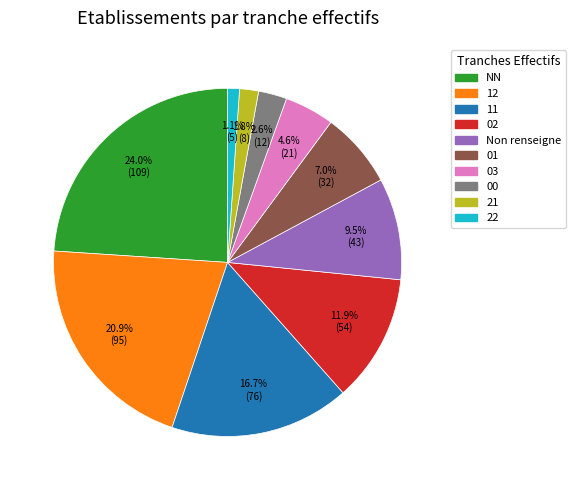

How many slices are in this pie chart?

10